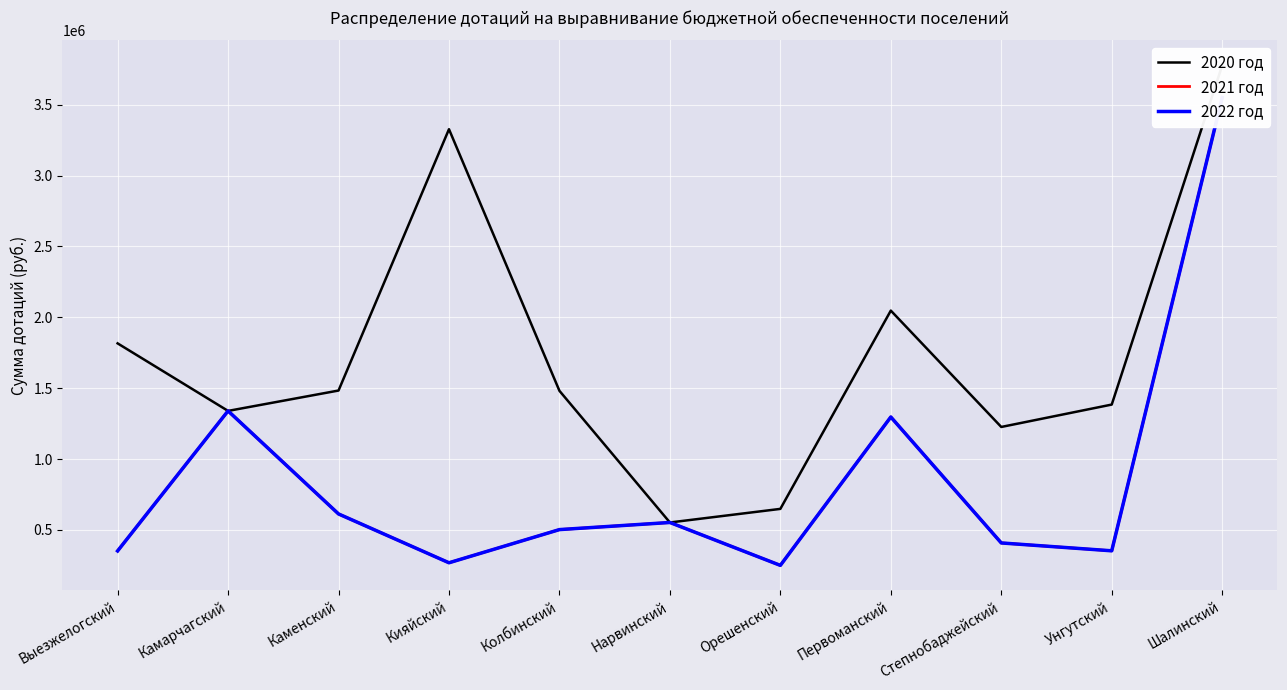

What is the average value of the 2020 год series?

1734700